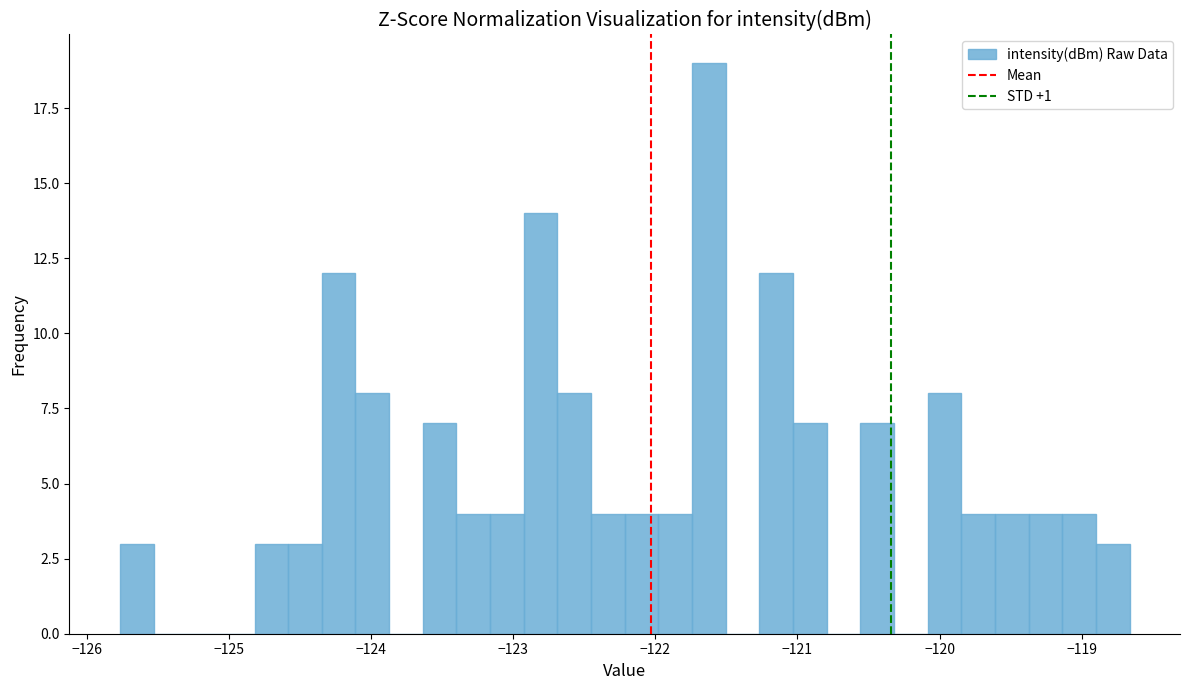

Around what value on the x-axis is the tallest bar? Give the approximate position of its centre, as read against the axis.

-121.6